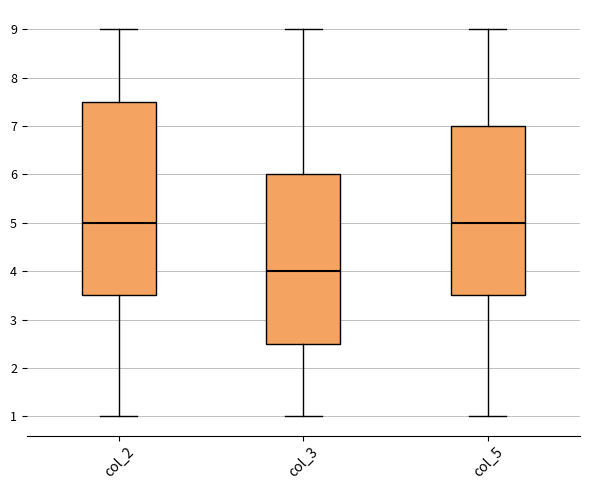

Where is the upper edge of the box for col_5 on the y-axis? The values are not printed on the chart, so give them approximately, as read against the axis.

7.0